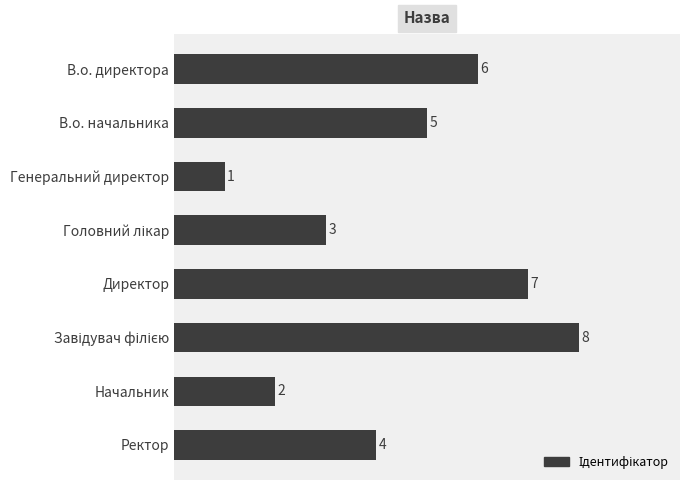

The chart shows a value of 10 at Директор. True or false?

False